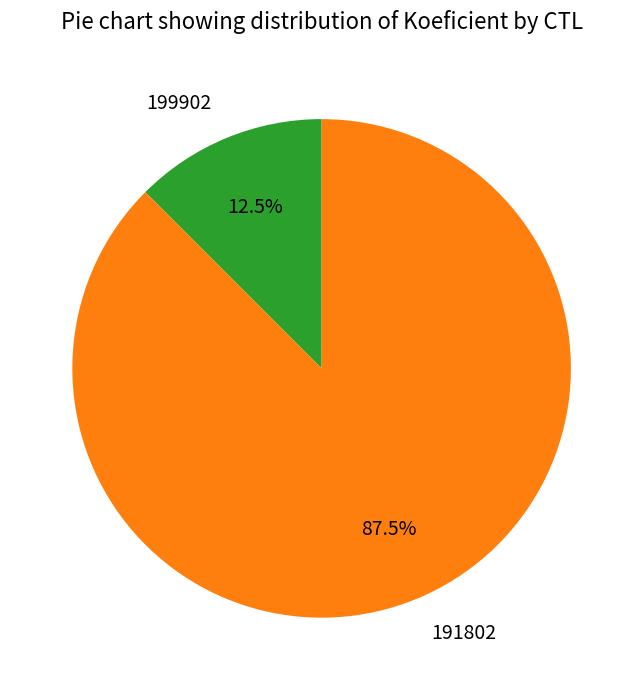

Which has a higher value, 199902 or 191802?

191802